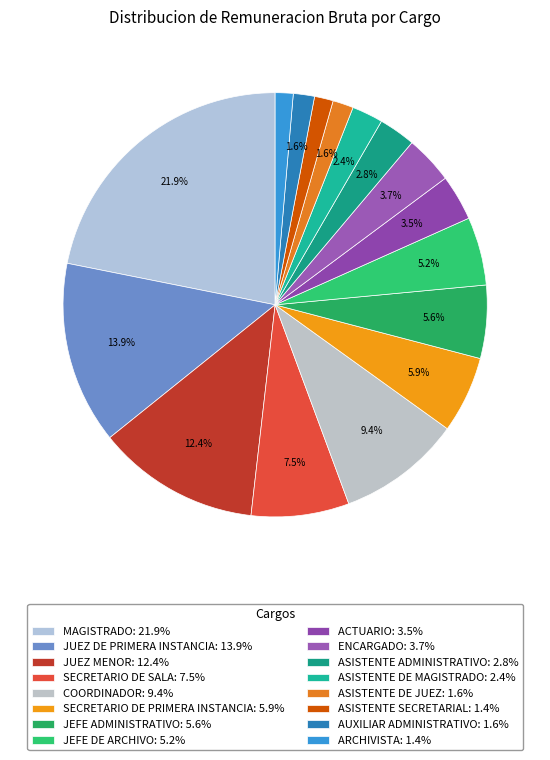

Count the number of slices in the pie.

16